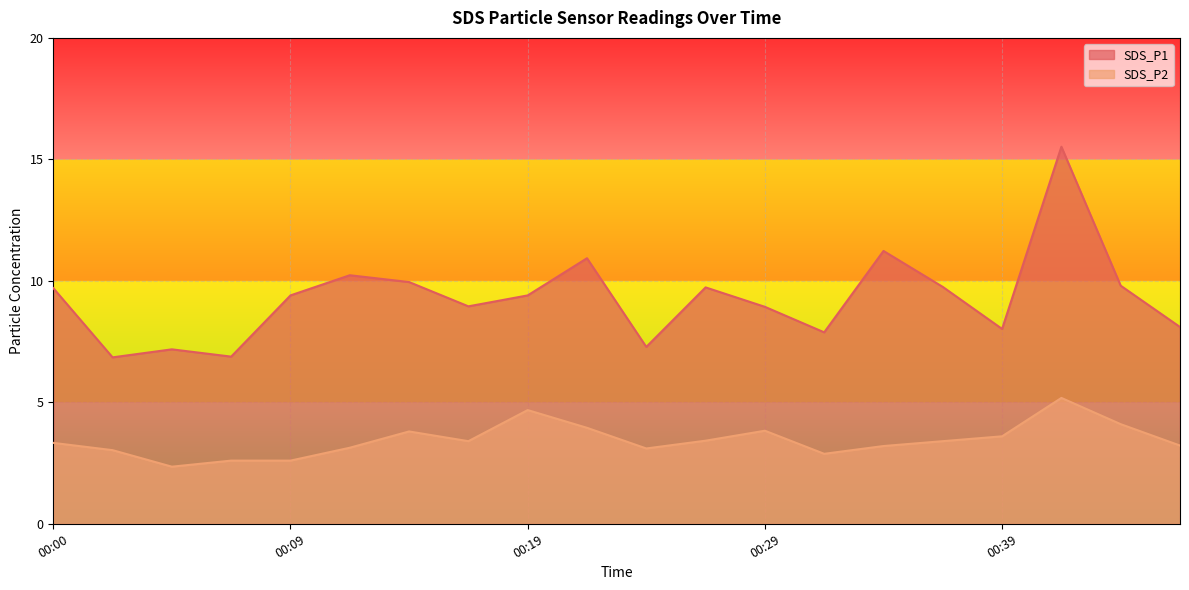

Where is SDS_P2 nearest to the value 3?

00:02